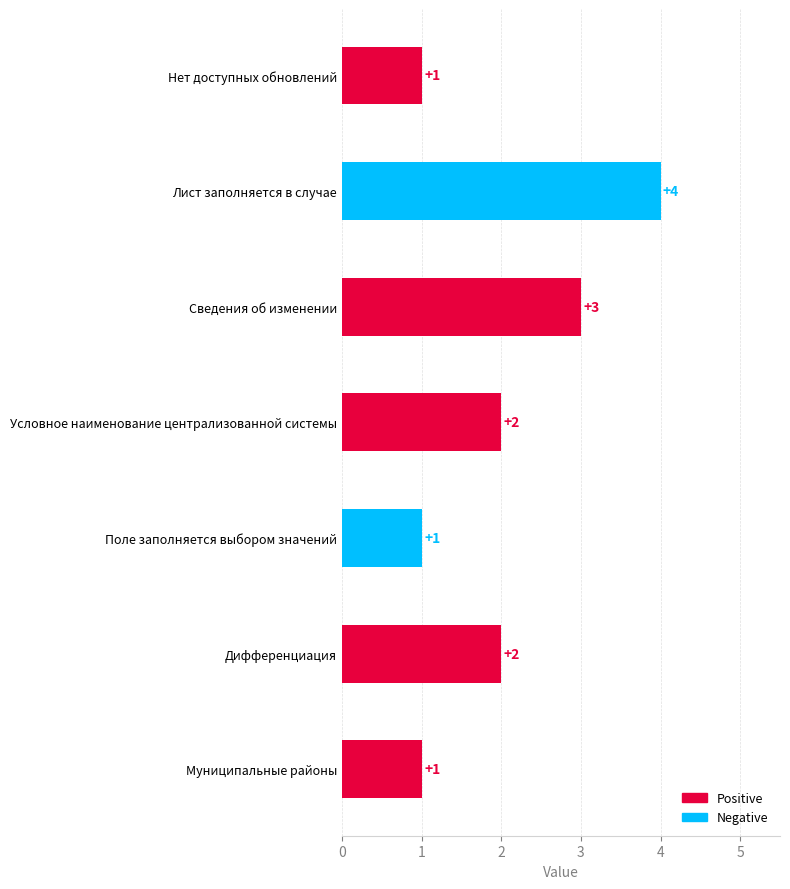

Which category has the highest value across all series?

Лист заполняется в случае